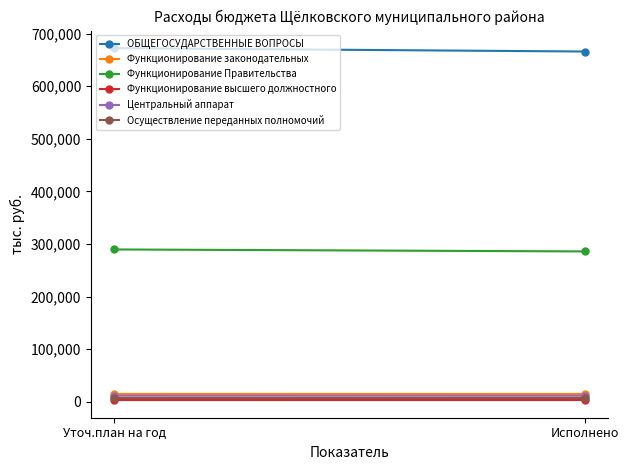

Reading left to right, transcribe all the data shown in this chart.

ОБЩЕГОСУДАРСТВЕННЫЕ ВОПРОСЫ: 672237.8	665812.8
Функционирование законодательных: 15034.1	14956.1
Функционирование Правительства: 289571.4	285840.5
Функционирование высшего должностного: 3207.9	3207.9
Центральный аппарат: 11599.2	11561.0
Осуществление переданных полномочий: 7924.0	7924.0